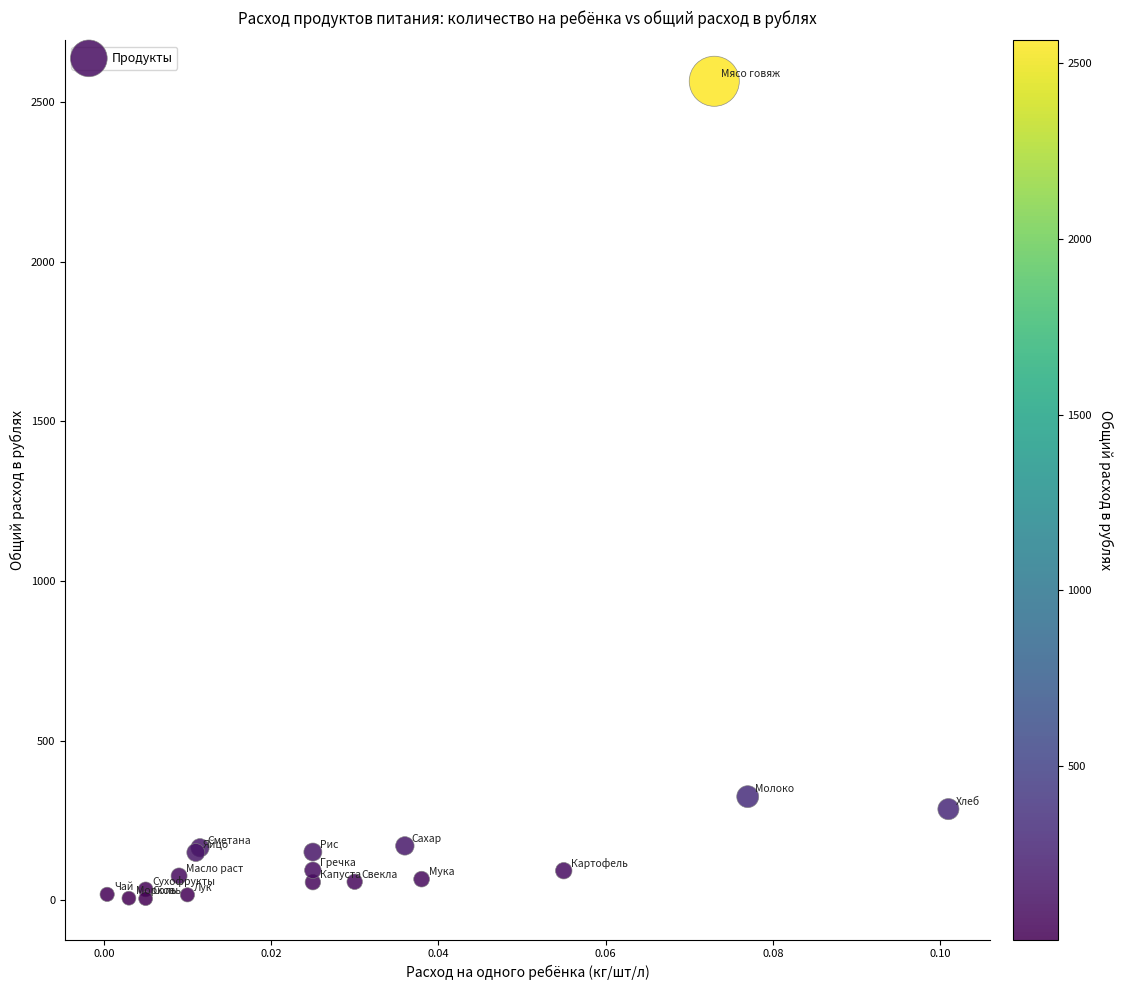

What Y value in the scatter plot is closest to 1285?

325.0